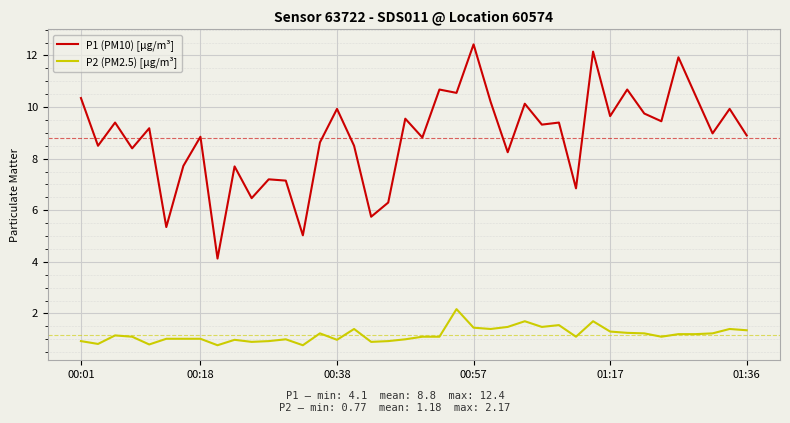

Which series has the largest total across all categories?

P1 (PM10) [μg/m³]